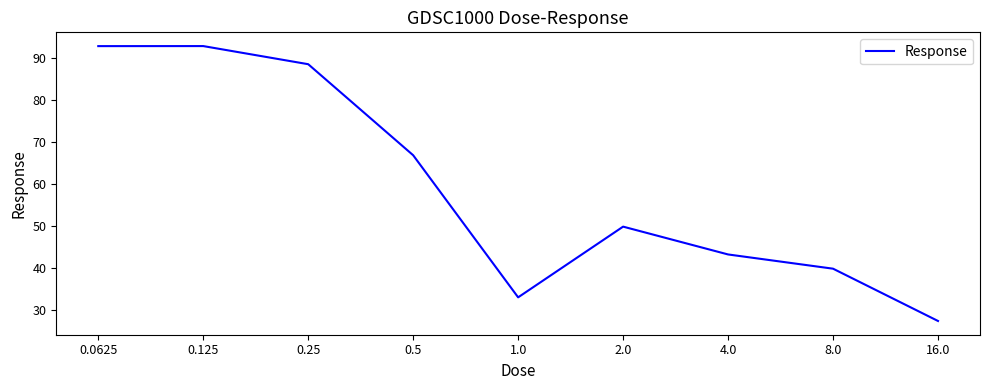

What is the difference between the second highest and second lowest values?

59.7